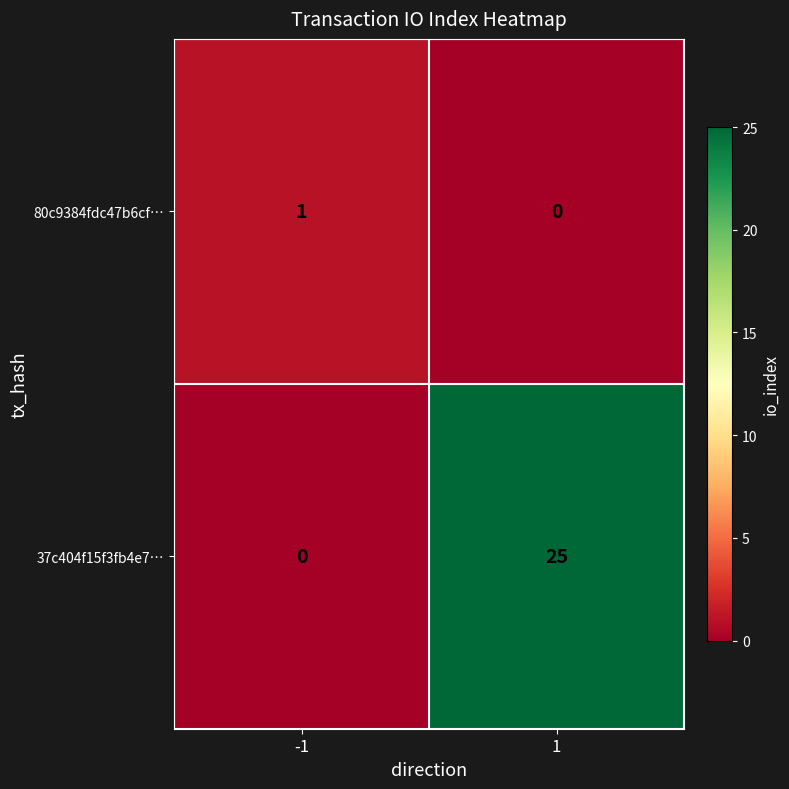

Rank the series at -1 from lowest to highest value.

37c404f15f3fb4e7…, 80c9384fdc47b6cf…